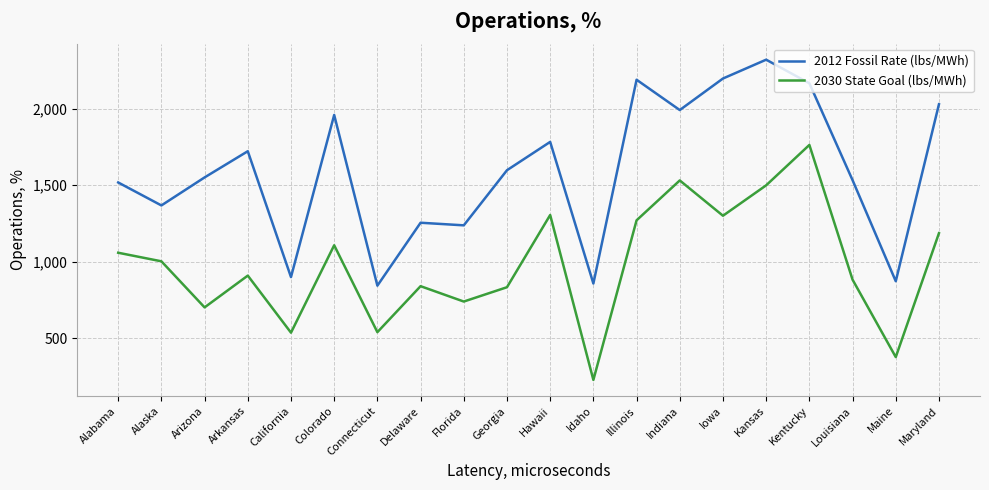

What is the sum of the 2030 State Goal (lbs/MWh) values at California and Alabama?

1596.0